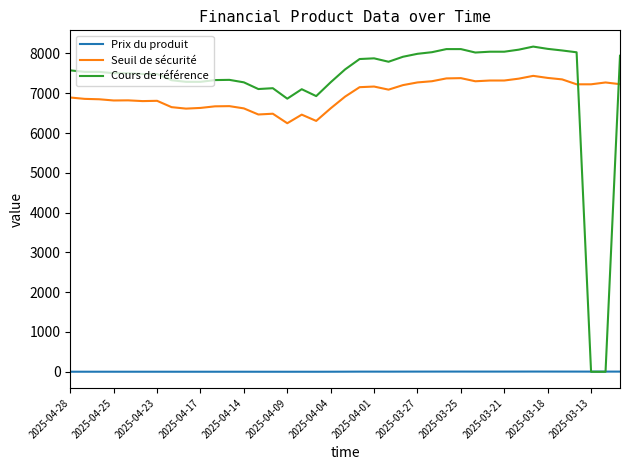

True or false: Cours de référence and Seuil de sécurité cross at least once.

True